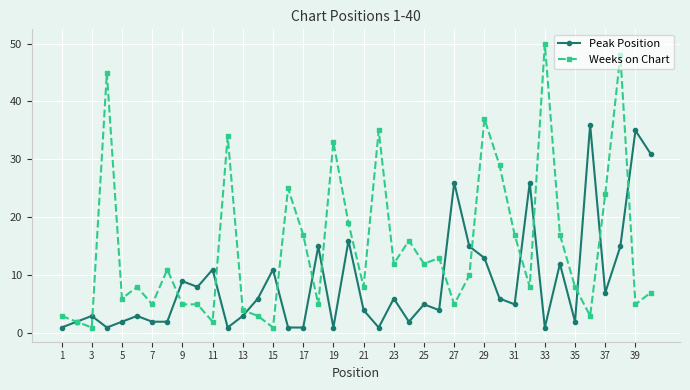

What is the maximum value for Weeks on Chart?

50